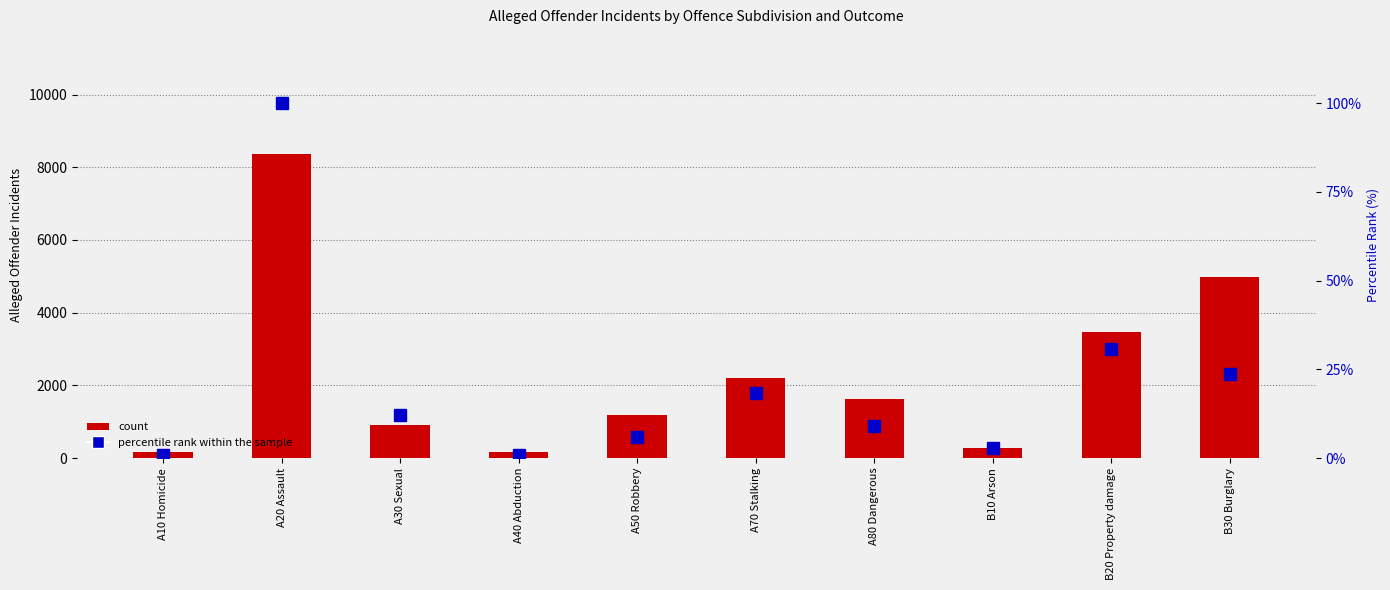

True or false: percentile rank within the sample has a value of 6.1 at A80 Dangerous.

False